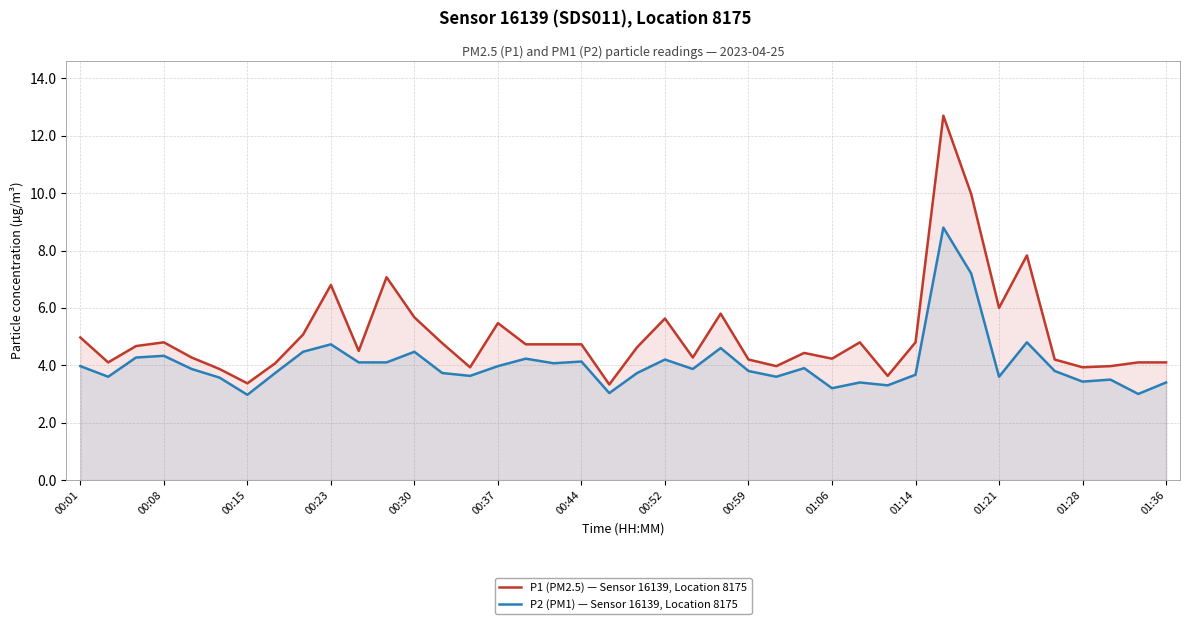

At which category does P1 (PM2.5) — Sensor 16139, Location 8175 reach its first local peak?

00:08